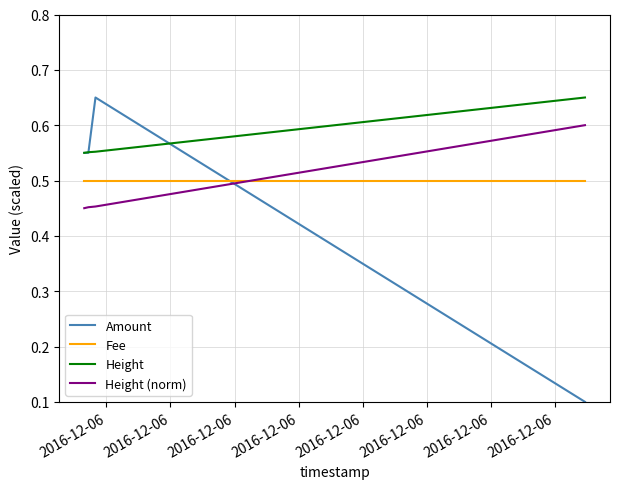

What is the sum of all Amount values?

1.9